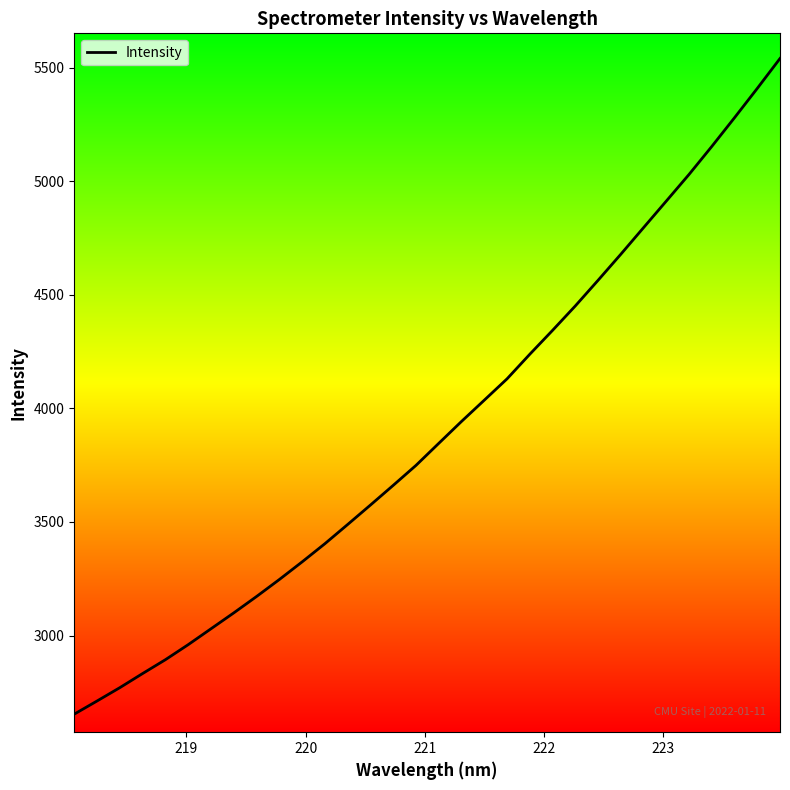

What is the difference between the maximum and minimum values?

2886.4